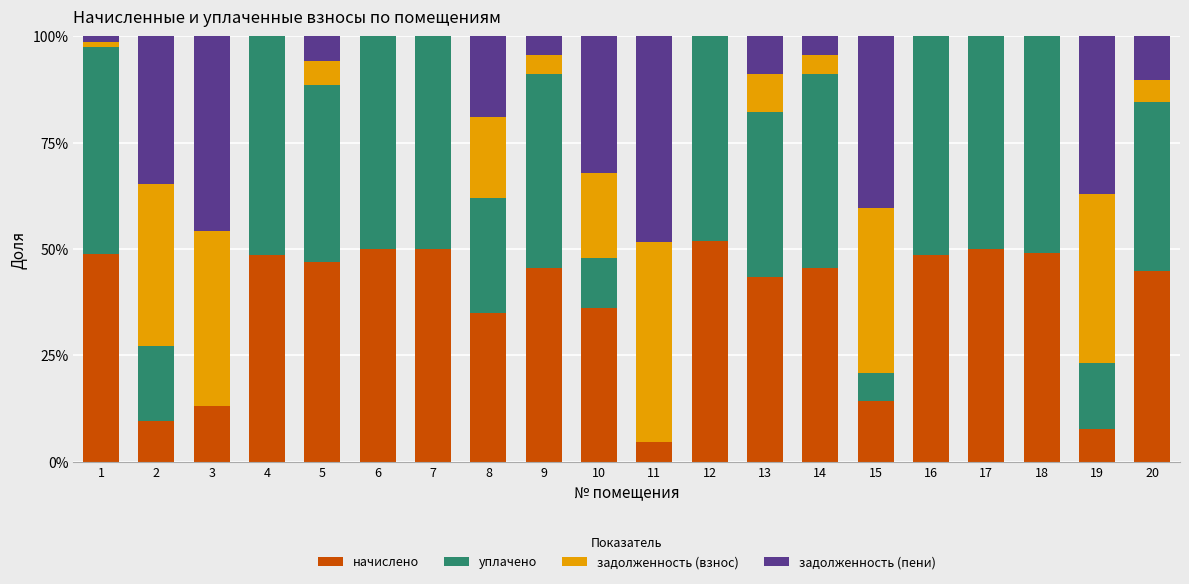

True or false: начислено has a value of 49.1 at 18.

True